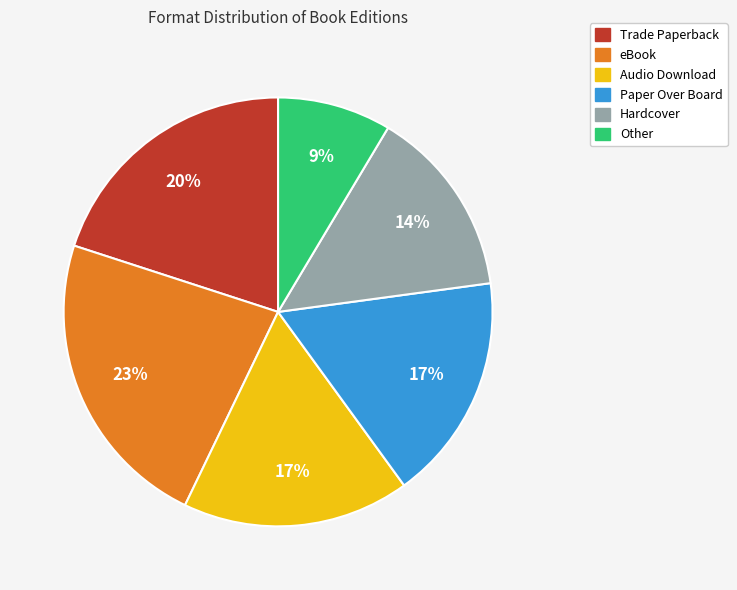

Which slice is the largest?

eBook